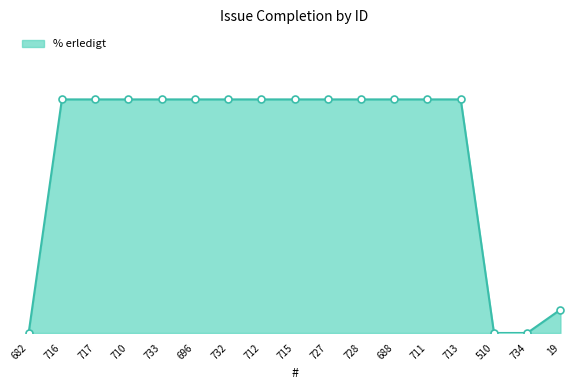

Reading right to left, list all the values displayed in this chart.

19=10	734=0	510=0	713=100	711=100	688=100	728=100	727=100	715=100	712=100	732=100	696=100	733=100	710=100	717=100	716=100	682=0